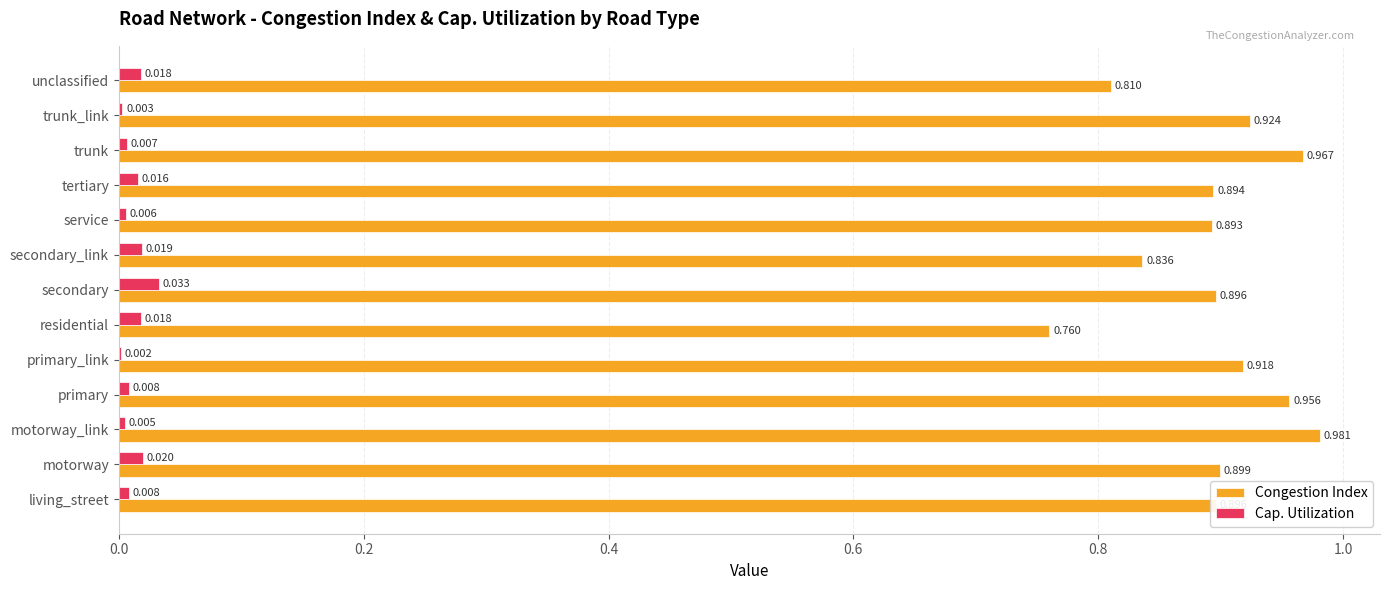

Is the value of Congestion Index at primary_link greater than the value of Cap. Utilization at motorway_link?

Yes